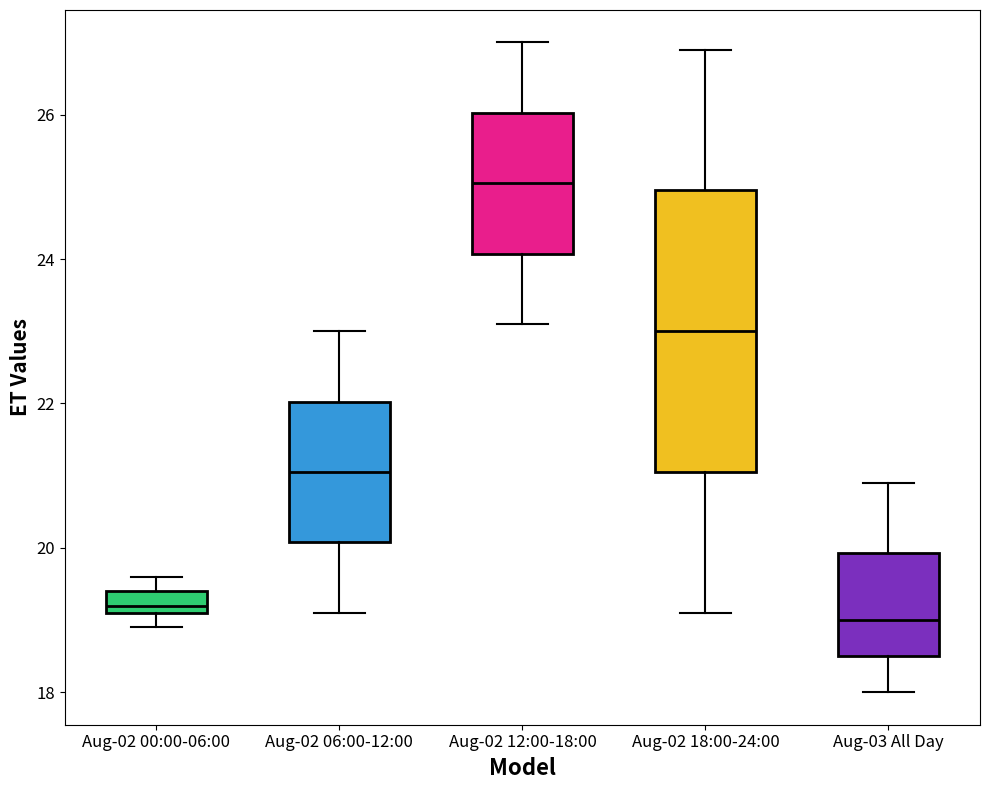

Where is the lower edge of the box for Aug-02 00:00-06:00 on the y-axis? The values are not printed on the chart, so give them approximately, as read against the axis.

19.2